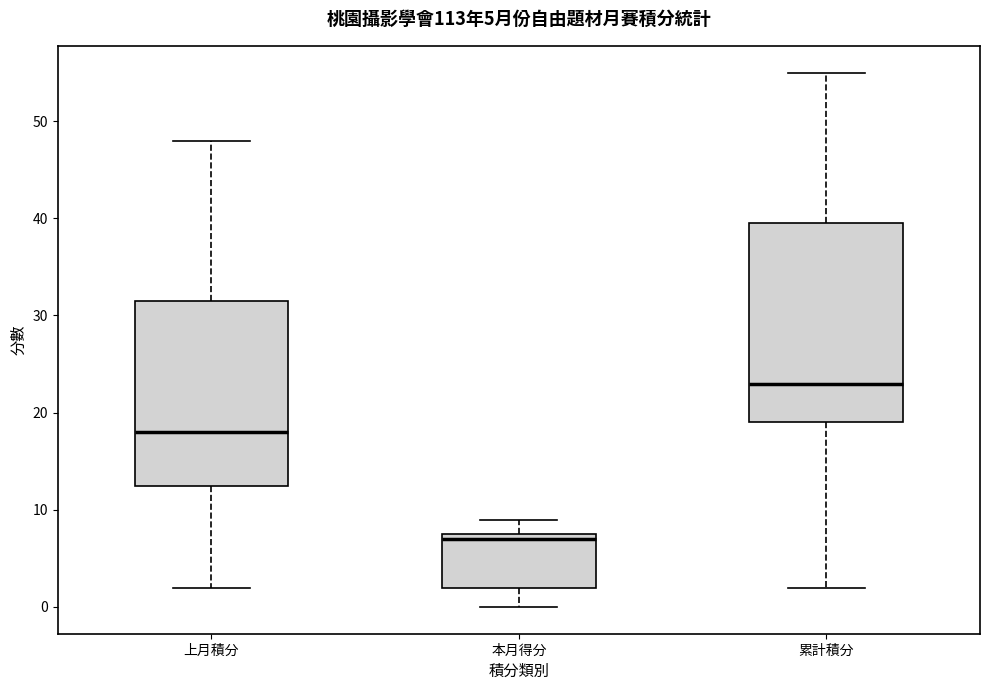

Comparing the boxes themselves (not the whiskers), which one is the tallest?

累計積分